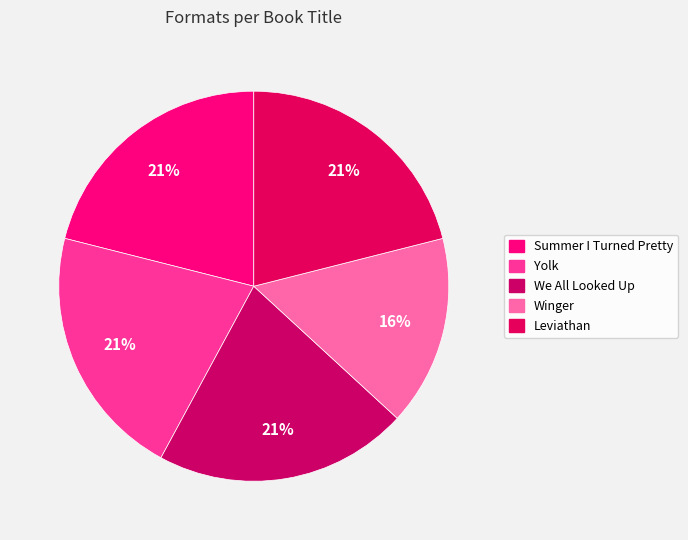

How many slices are in this pie chart?

5